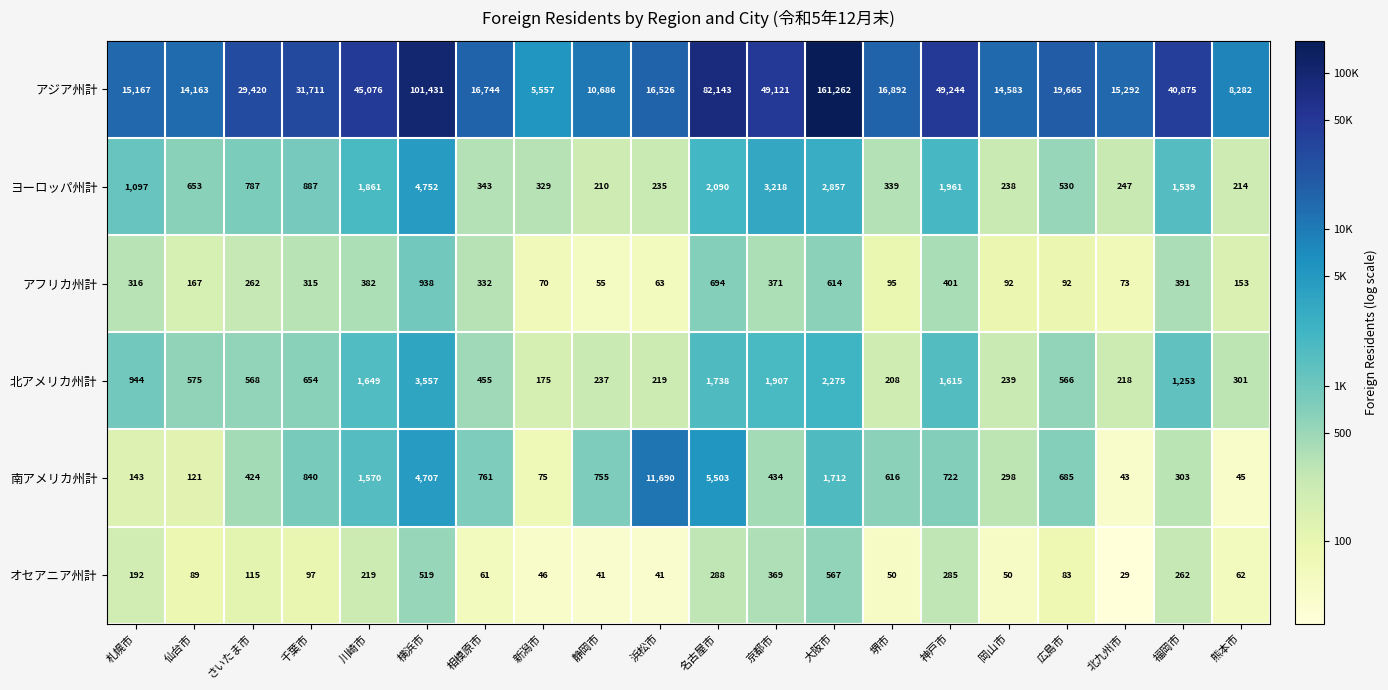

What is the difference between the オセアニア州計 values at 横浜市 and 浜松市?

478